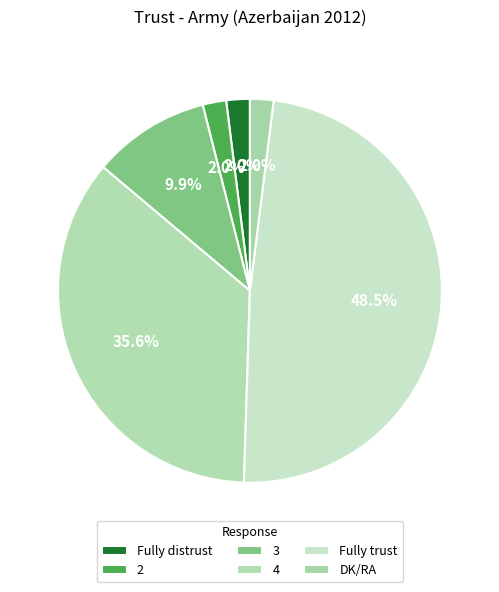

How many slices are in this pie chart?

6